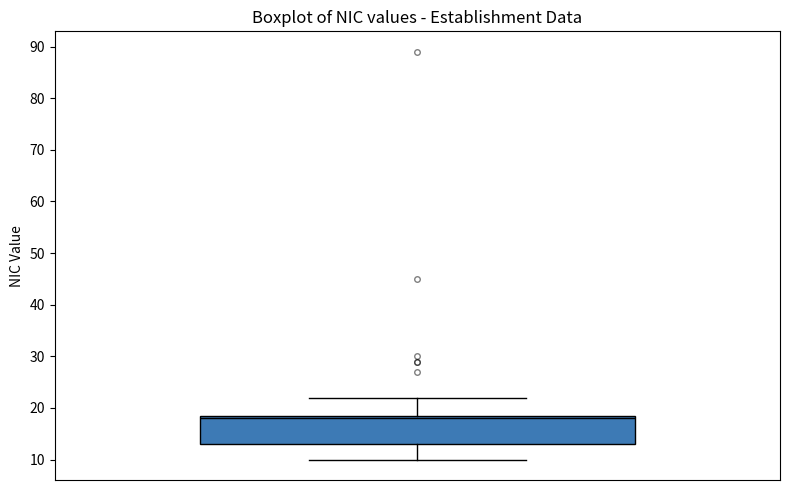

Where does the lower whisker of the box end on the y-axis? The values are not printed on the chart, so give them approximately, as read against the axis.

10